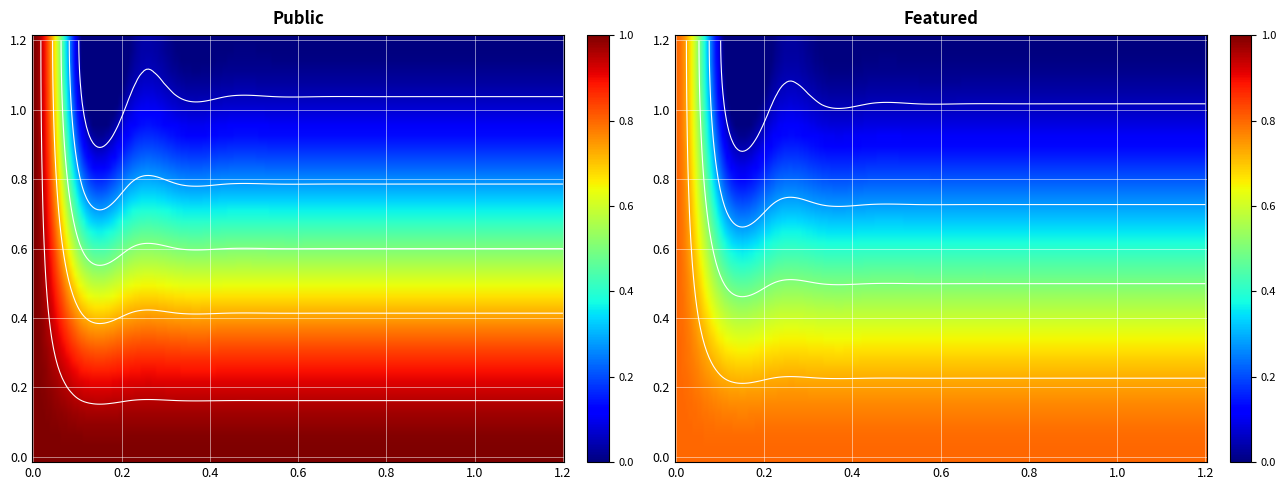

Rank the series by their average value, from highest to lowest.

public, featured